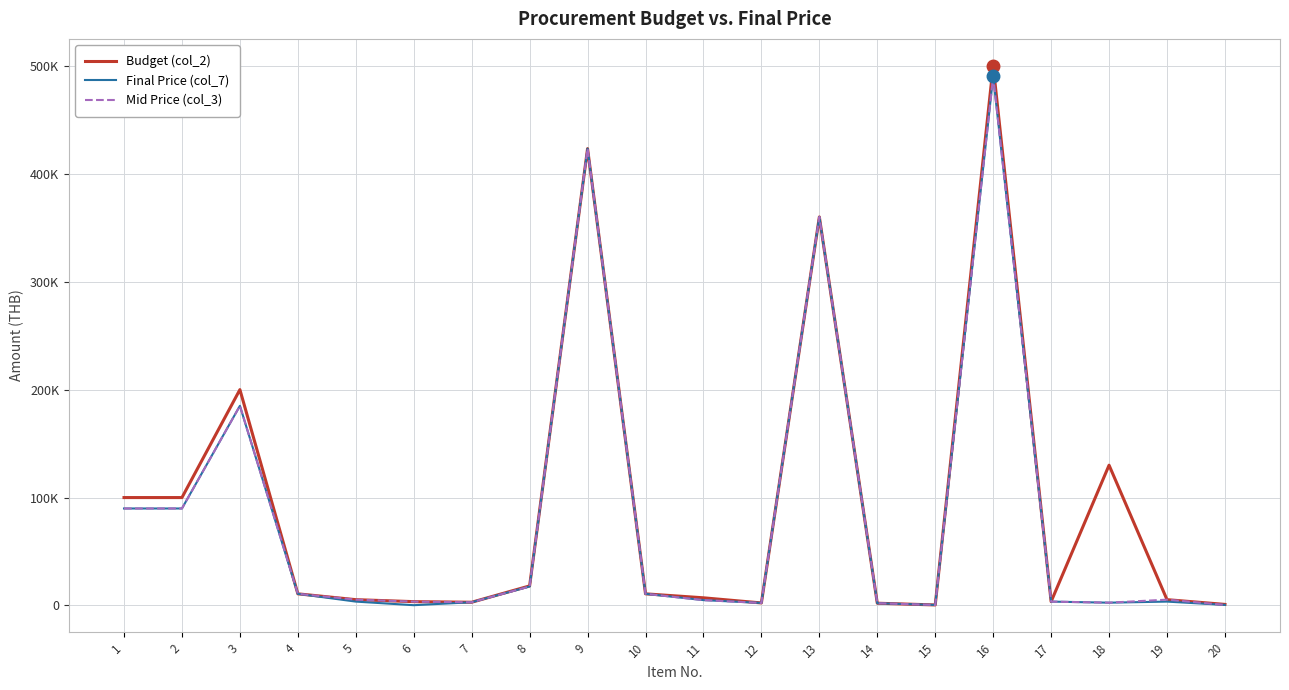

Does the chart display data point markers on the line(s)?

No